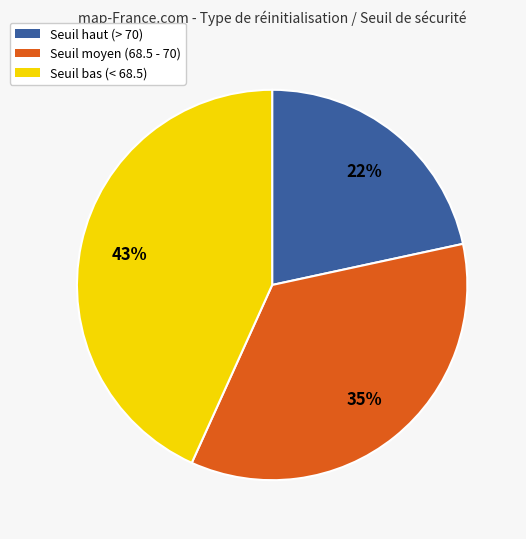

Combined, do Seuil bas (< 68.5) and Seuil moyen (68.5 - 70) account for over 50%?

Yes